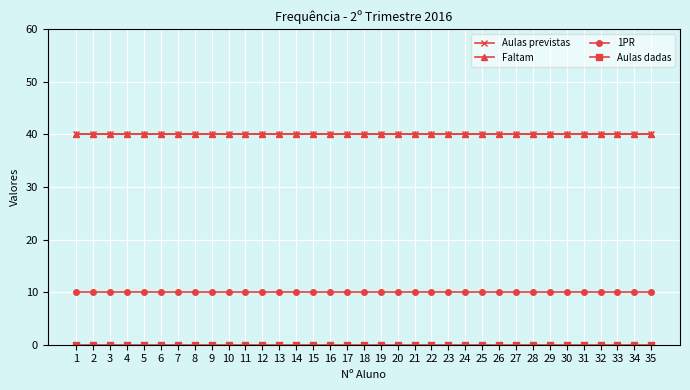

Reading left to right, list all the values displayed in this chart.

Aulas previstas: 40	40	40	40	40	40	40	40	40	40	40	40	40	40	40	40	40	40	40	40	40	40	40	40	40	40	40	40	40	40	40	40	40	40	40
Faltam: 40	40	40	40	40	40	40	40	40	40	40	40	40	40	40	40	40	40	40	40	40	40	40	40	40	40	40	40	40	40	40	40	40	40	40
1PR: 10	10	10	10	10	10	10	10	10	10	10	10	10	10	10	10	10	10	10	10	10	10	10	10	10	10	10	10	10	10	10	10	10	10	10
Aulas dadas: 0	0	0	0	0	0	0	0	0	0	0	0	0	0	0	0	0	0	0	0	0	0	0	0	0	0	0	0	0	0	0	0	0	0	0